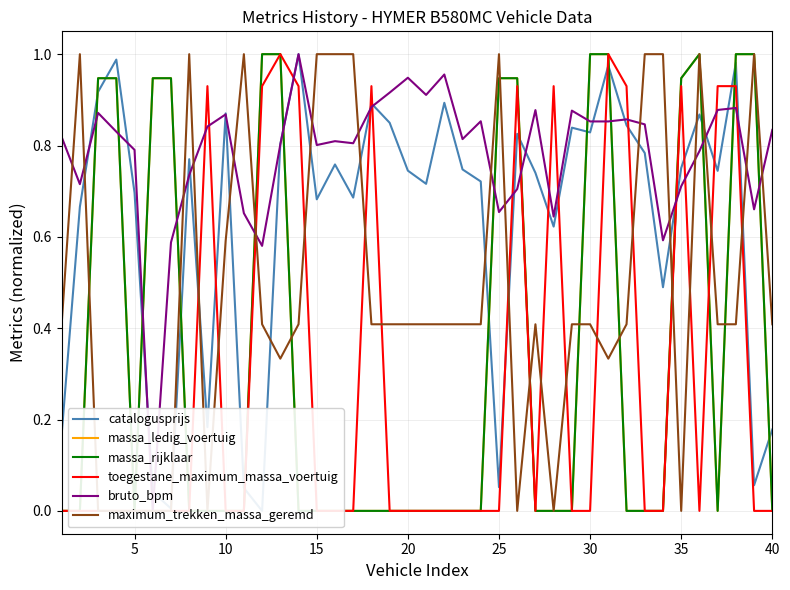

What are all the series names shown in the legend?

catalogusprijs, massa_ledig_voertuig, massa_rijklaar, toegestane_maximum_massa_voertuig, bruto_bpm, maximum_trekken_massa_geremd